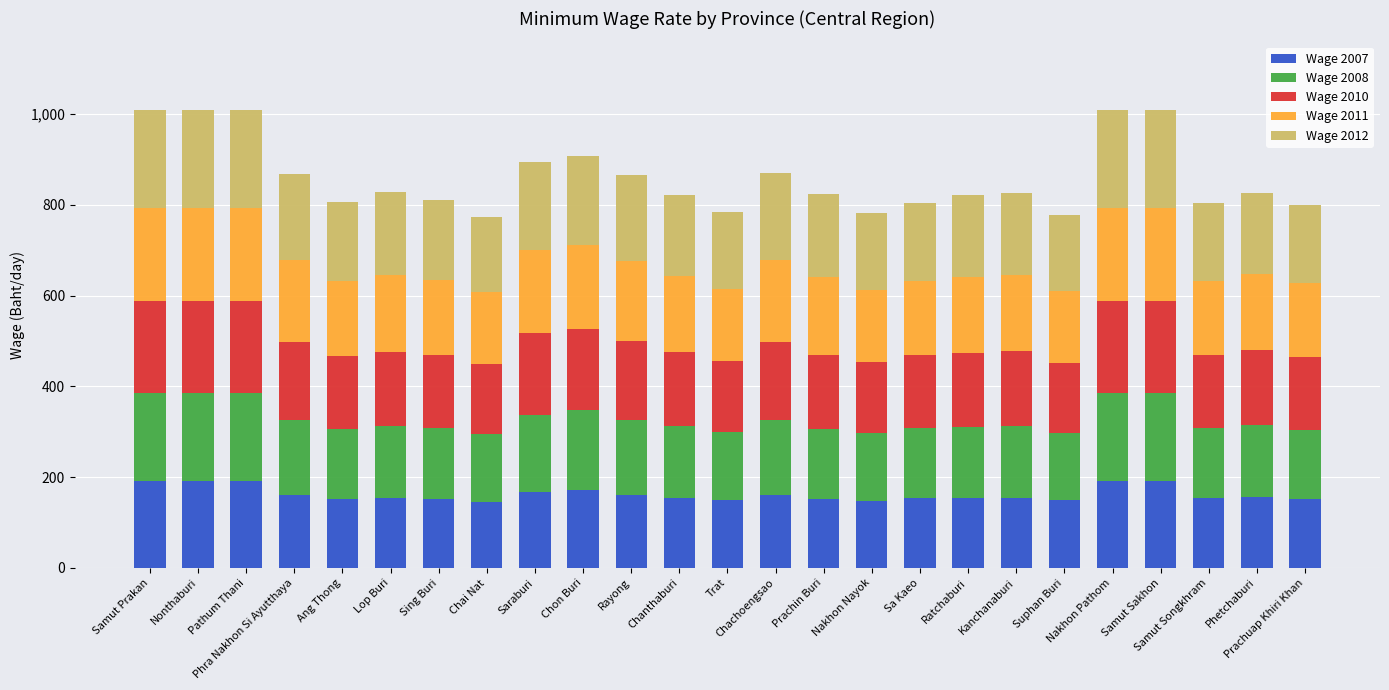

What is the maximum value for Wage 2007?

191